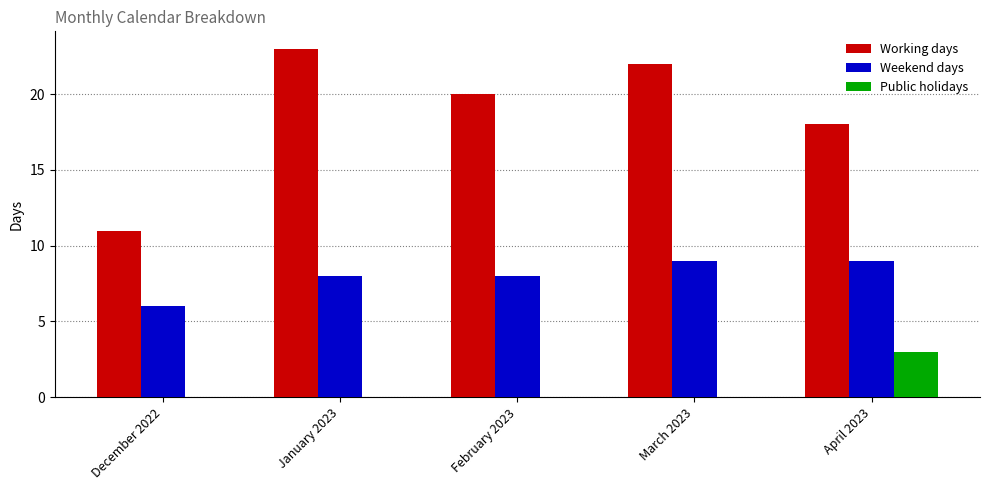

What are all the series names shown in the legend?

Working days, Weekend days, Public holidays